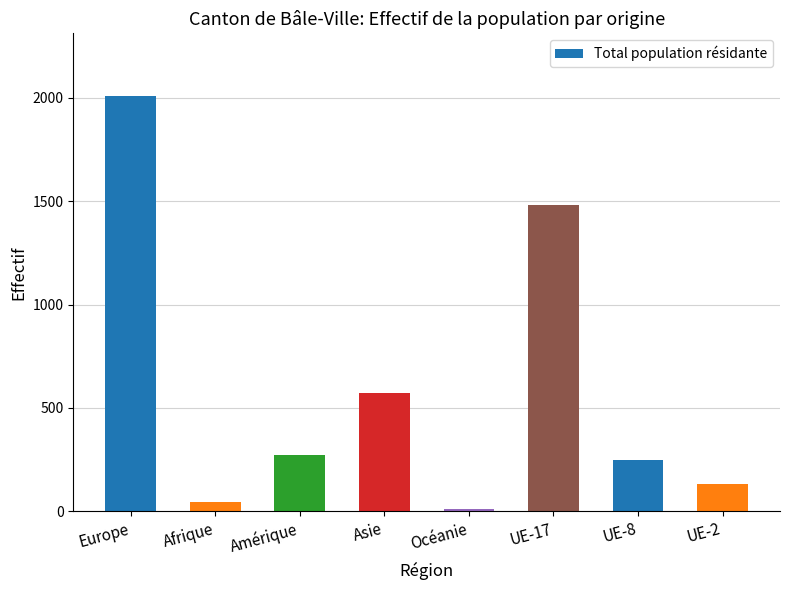

Where does the data first go above 273?

Europe